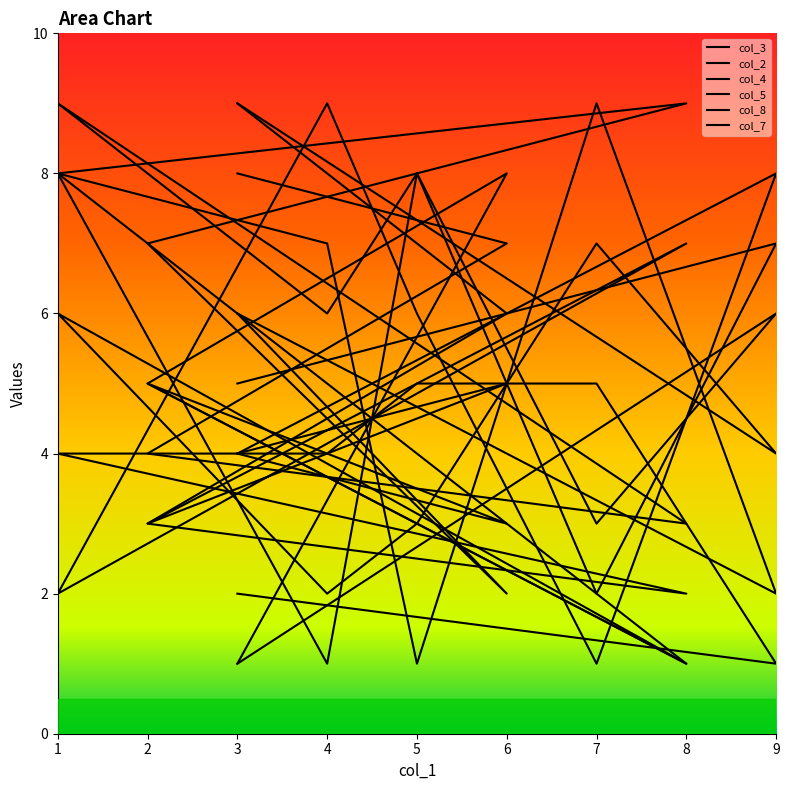

Where is the first local minimum for col_5?

7